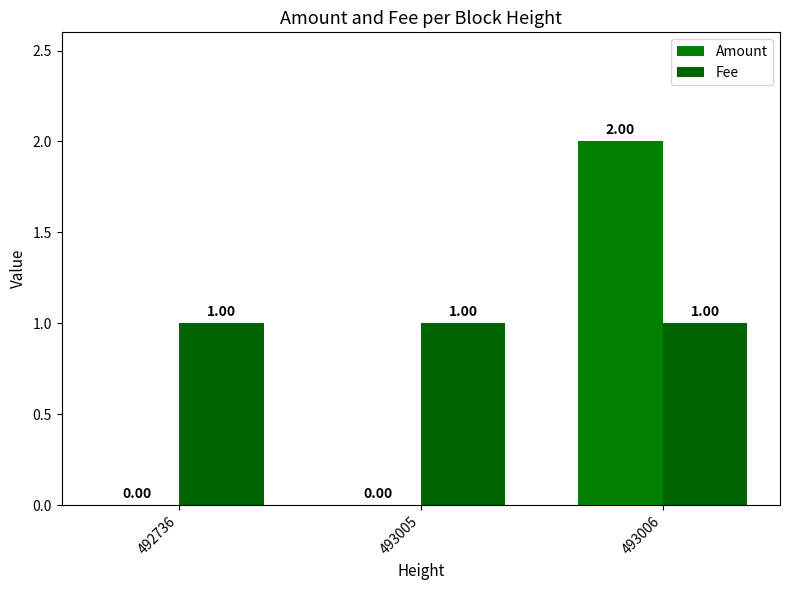

How many Amount values are between 0 and 2?

3